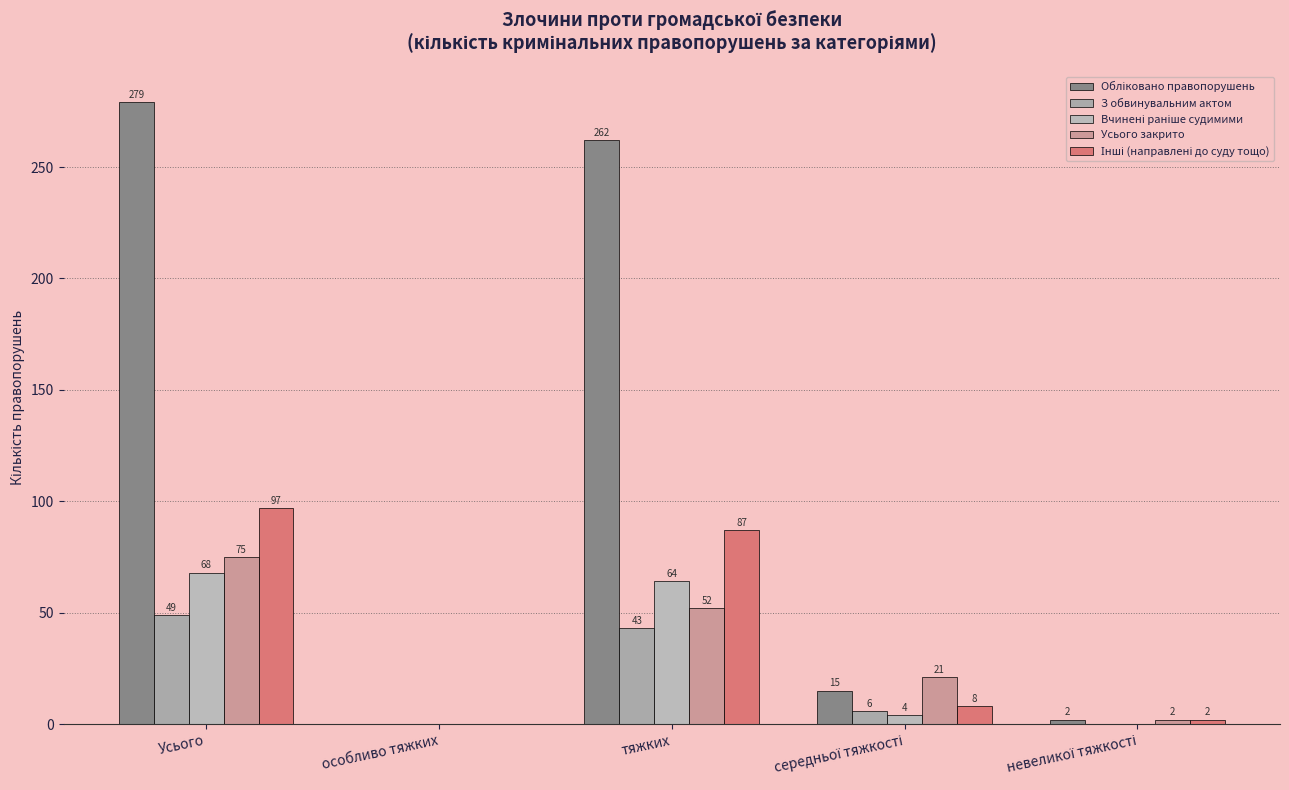

Are the bars horizontal?

No